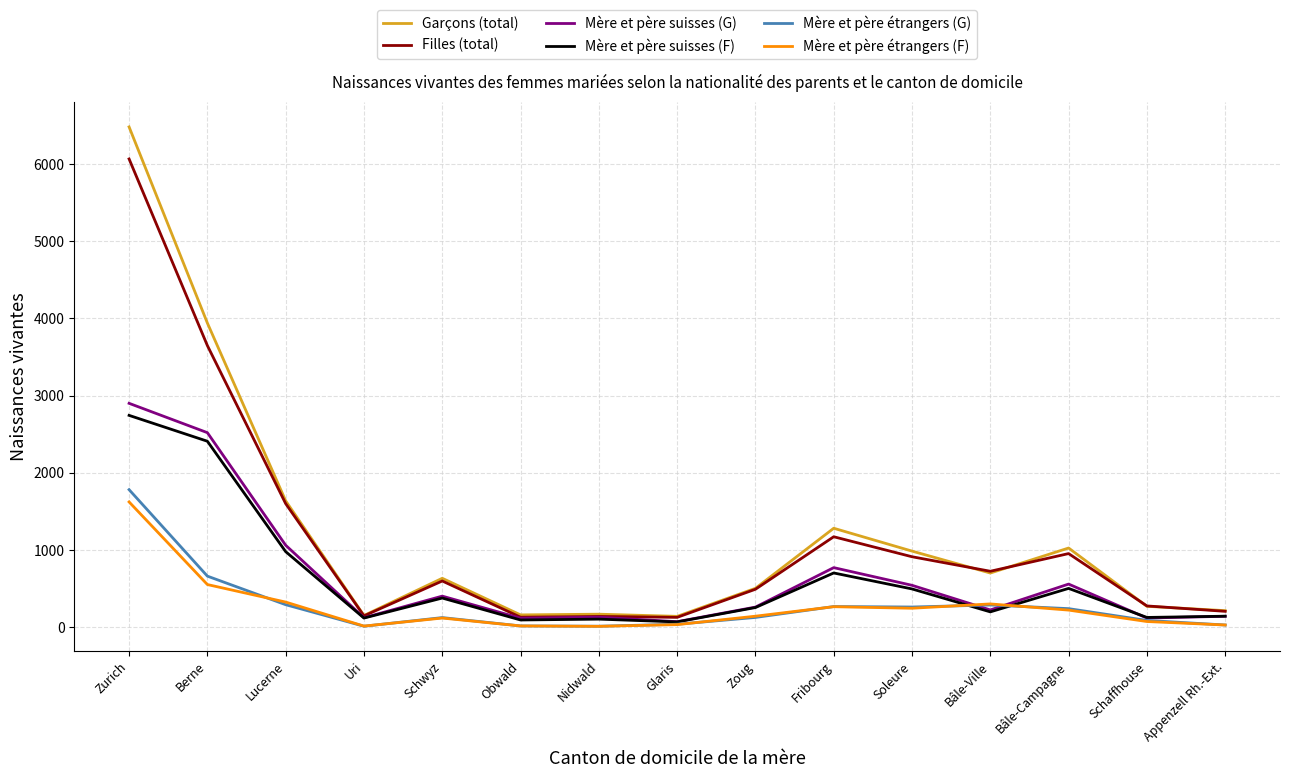

How many distinct data groups are displayed?

6